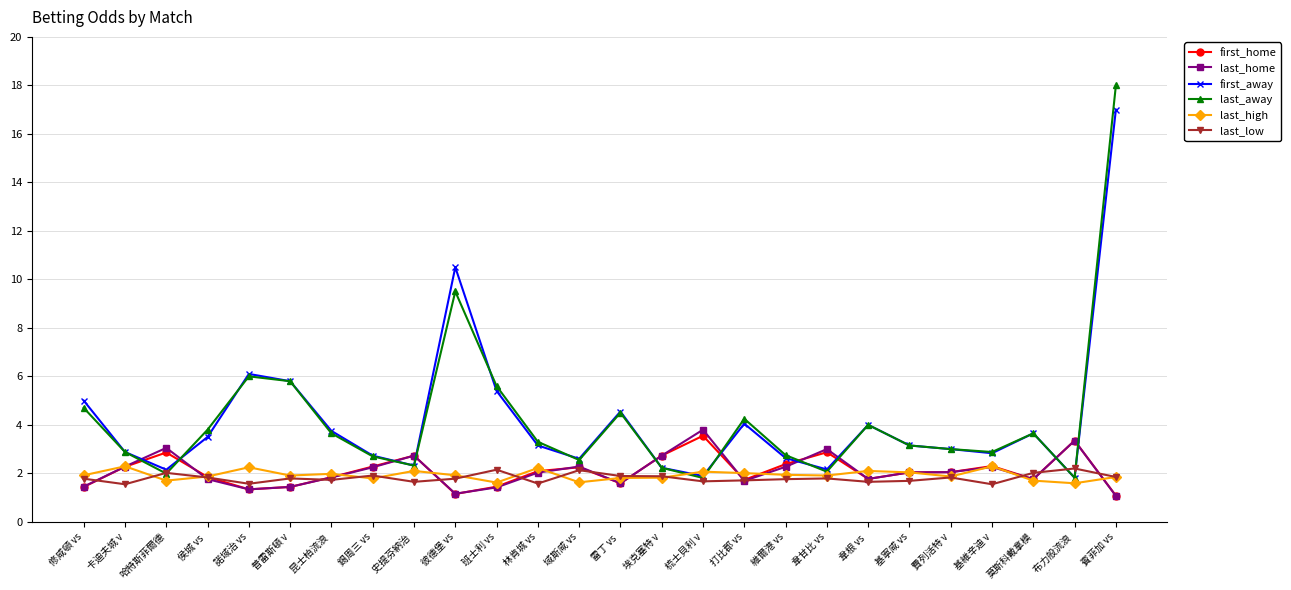

Where do last_home and last_low first cross each other?

修咸頓 vs and 卡迪夫城 v